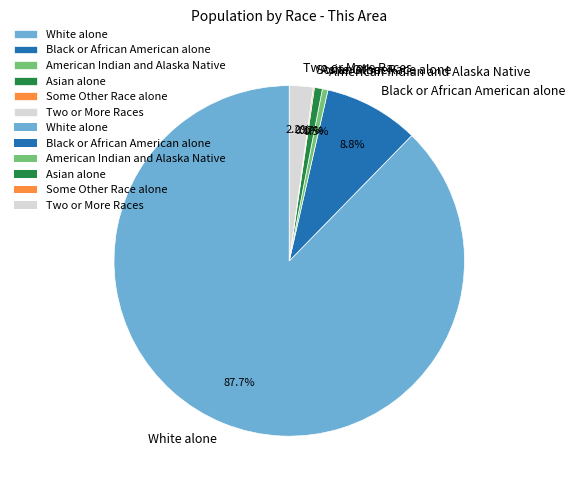

To the nearest percent, what portion does Asian alone represent?

1%